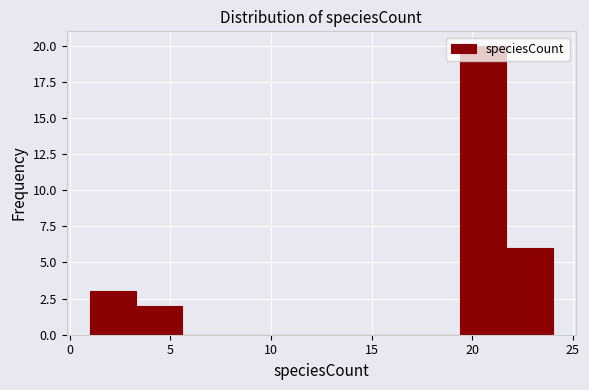

Reading left to right, transcribe this chart: for each bar, give the range it covers on the x-axis and its height. Neither the bar edges nor the heights are printed on the chart, so give them approximately, as read against the axes.

1.0 to 3.3: 3
3.3 to 5.6: 2
5.6 to 7.9: 0
7.9 to 10.2: 0
10.2 to 12.5: 0
12.5 to 14.8: 0
14.8 to 17.1: 0
17.1 to 19.4: 0
19.4 to 21.7: 20
21.7 to 24.0: 6